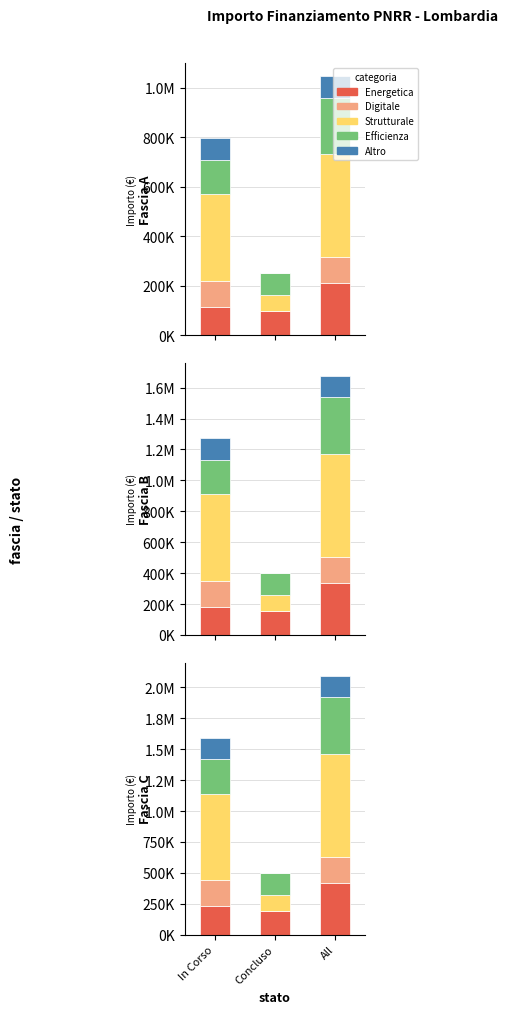

What is the difference between the maximum and second lowest values in the Efficienza series?

178415.8